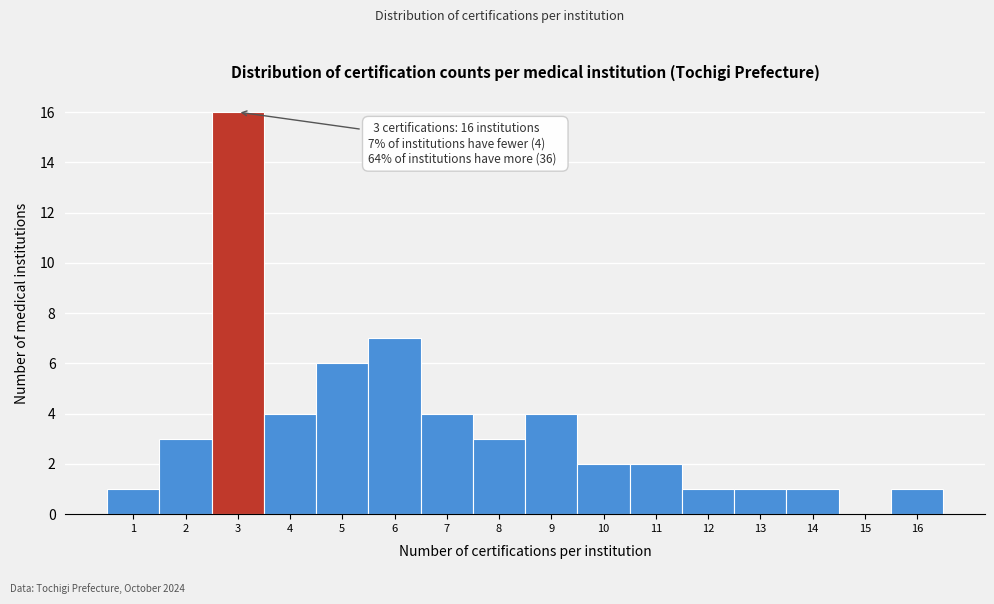

Over which range of the x-axis is the bar tallest?

2.5 to 3.5